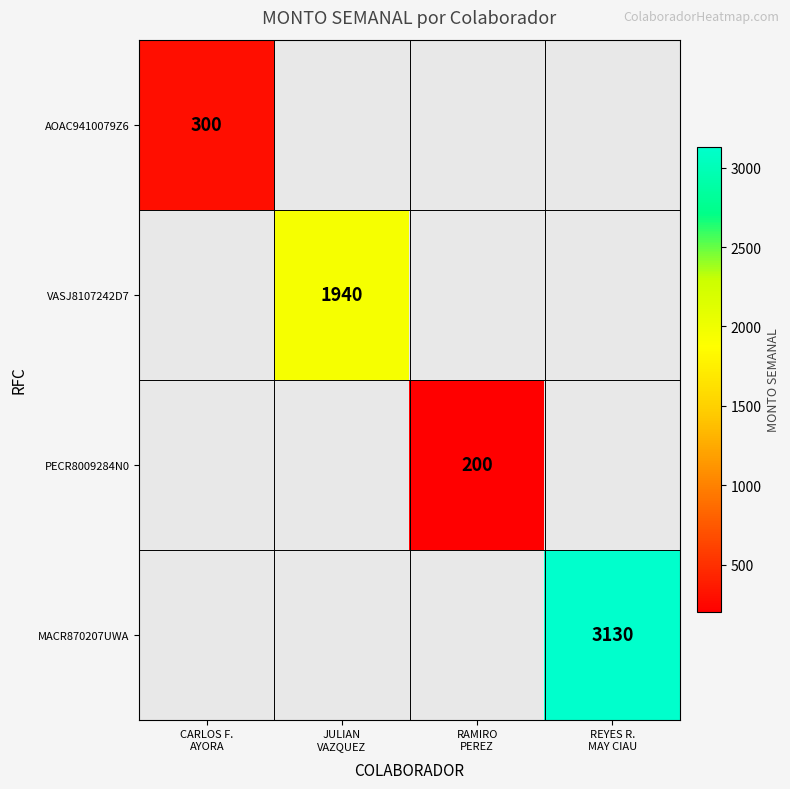

The VASJ8107242D7 series shows 841.2 at JULIAN VAZQUEZ. True or false?

False